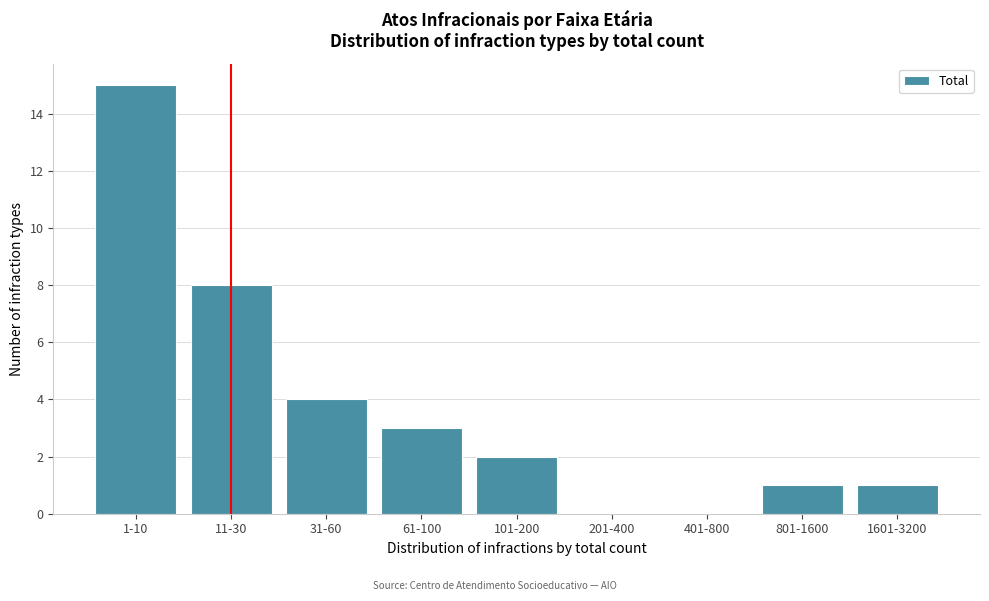

Reading left to right, what are all the values shown in this chart?

1-10=15	11-30=8	31-60=4	61-100=3	101-200=2	201-400=0	401-800=0	801-1600=1	1601-3200=1